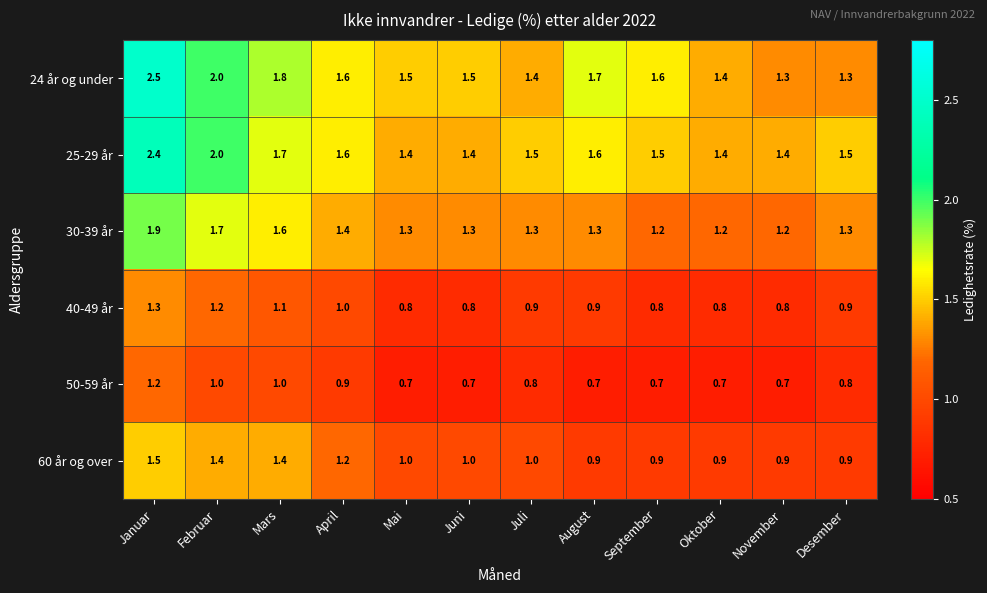

The 40-49 år series shows 1.2 at Oktober. True or false?

False